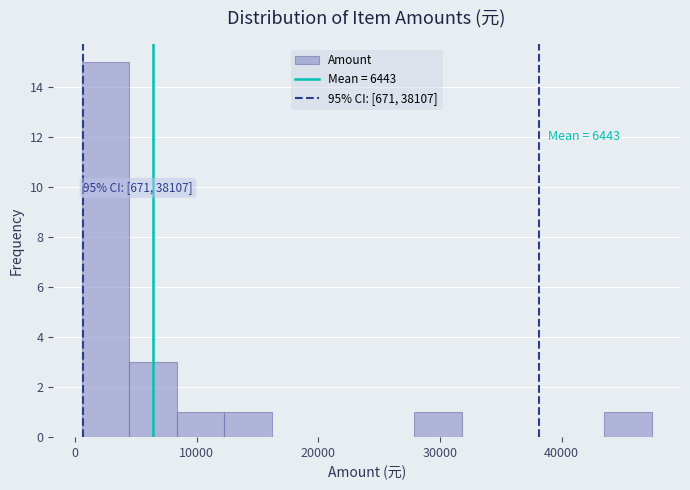

Around what value on the x-axis is the tallest bar? Give the approximate position of its centre, as read against the axis.

3000